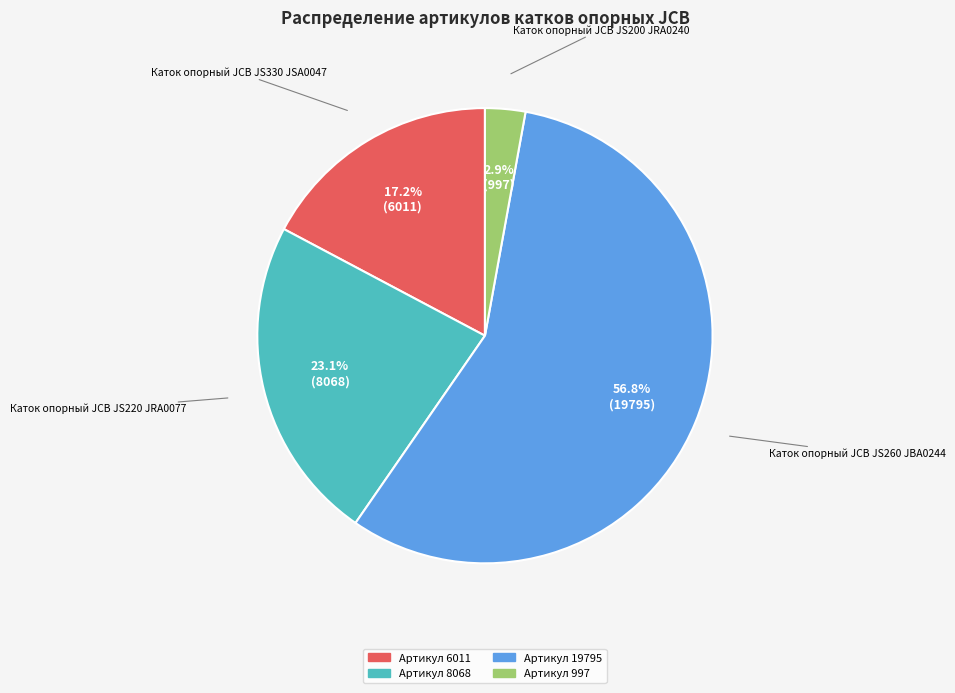

Is there a majority slice in this chart?

Yes